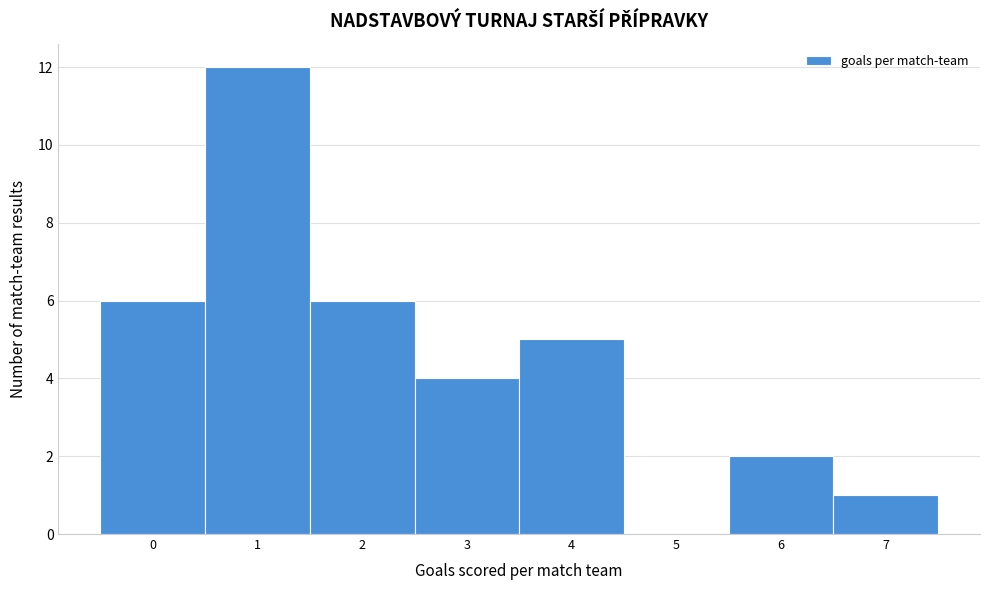

Over which range of the x-axis is the bar tallest?

0.5 to 1.5